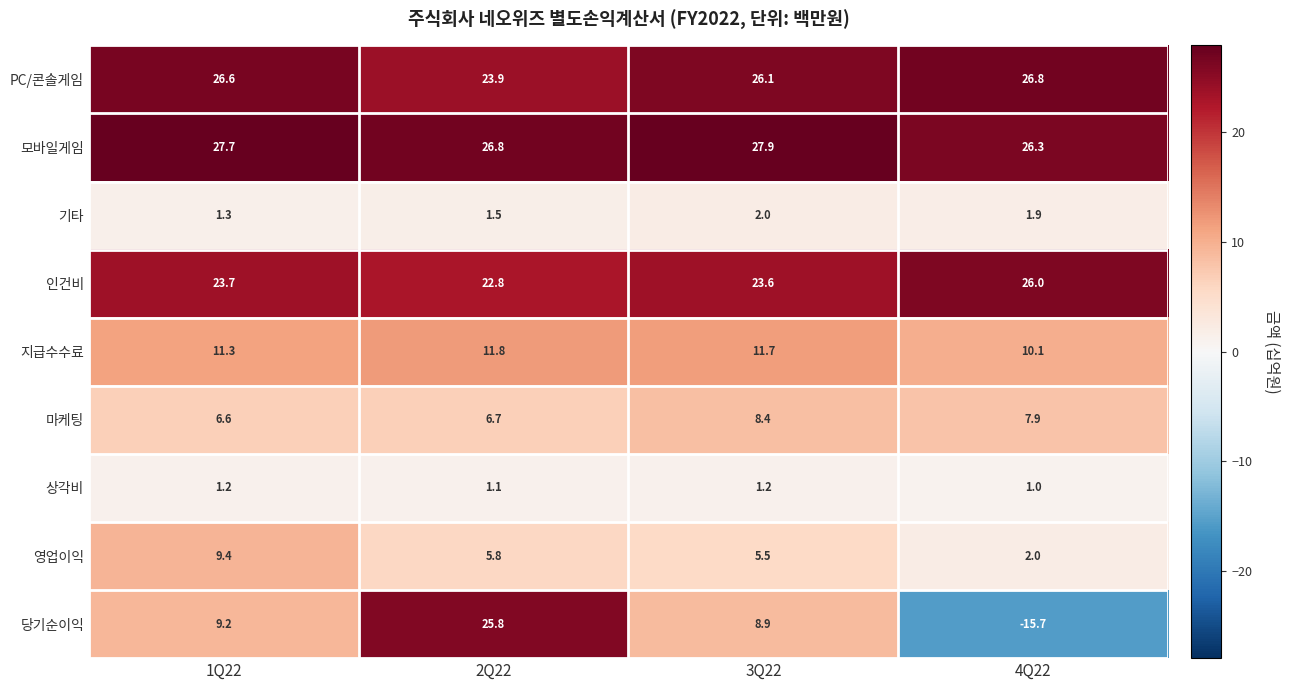

What is the difference between the maximum and minimum values in the 인건비 series?

3.2